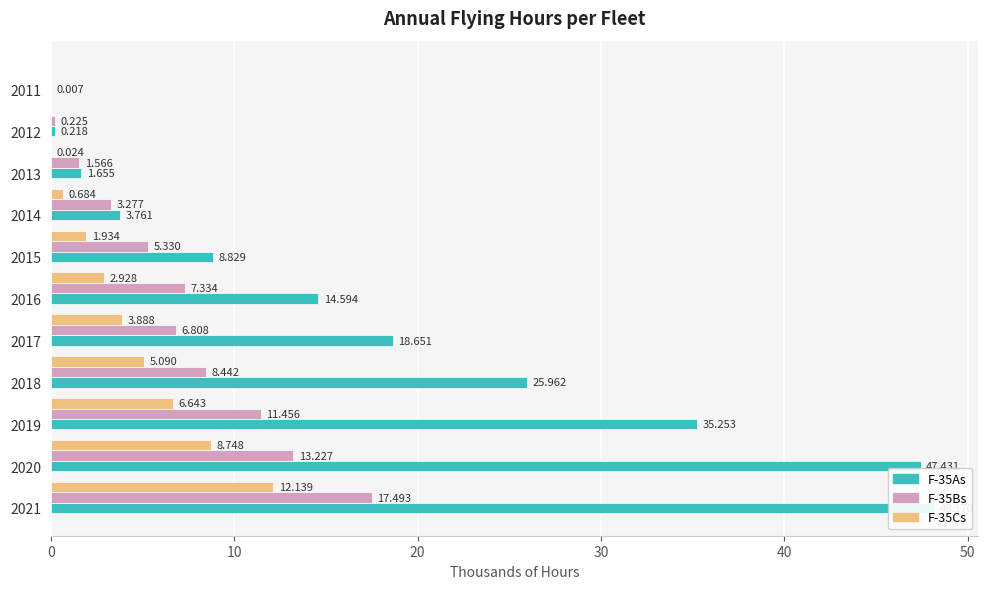

Which has a higher value, 2011 or 2016?

2016